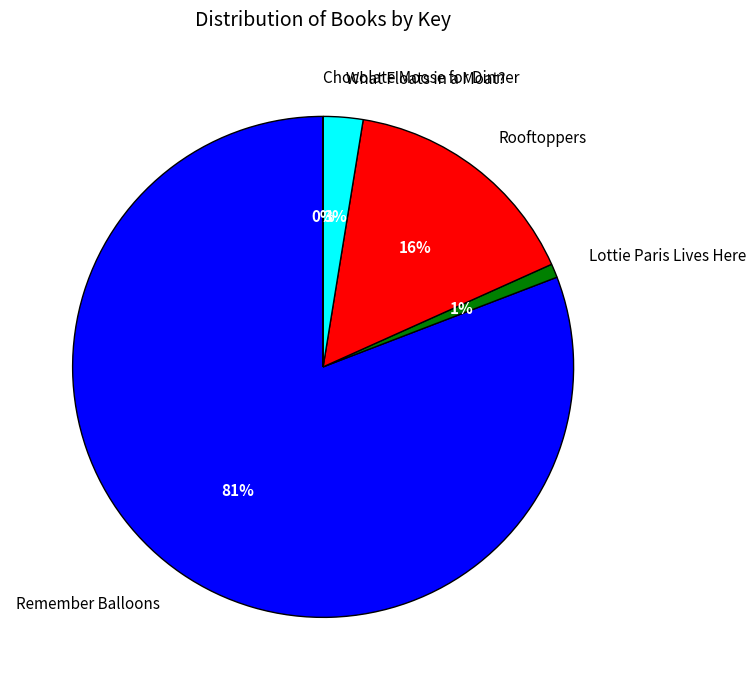

The Remember Balloons slice represents 90% of the pie. True or false?

False